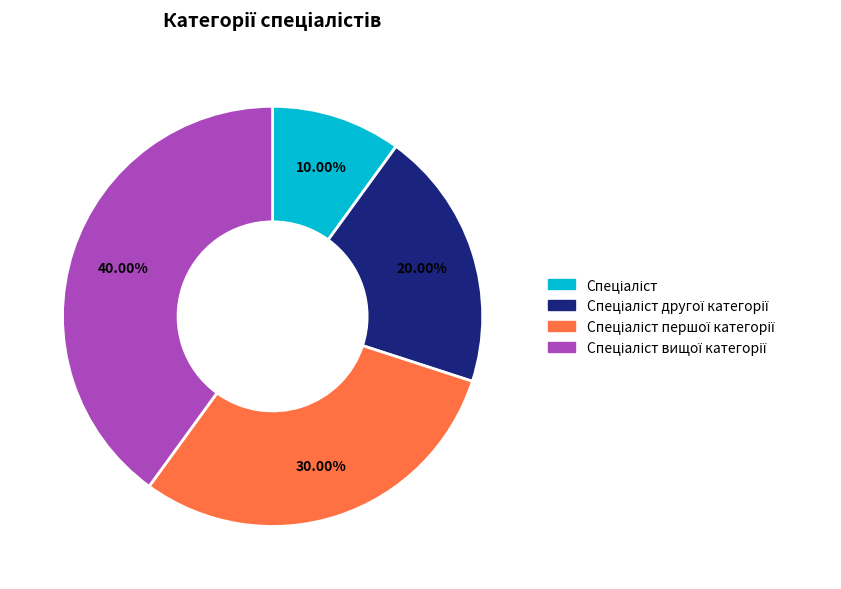

Is there a majority slice in this chart?

No